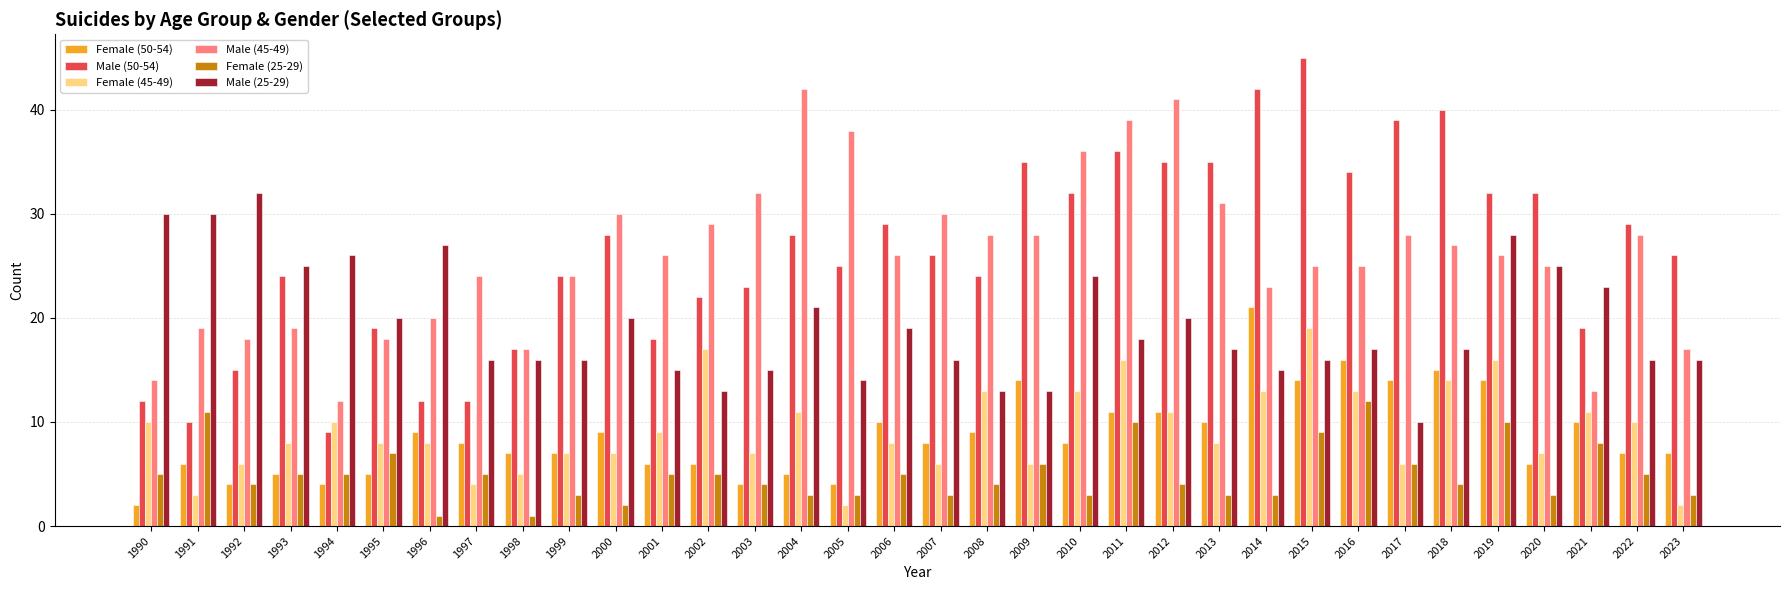

Is the value of Female (45-49) at 1991 greater than the value of Female (25-29) at 2015?

No